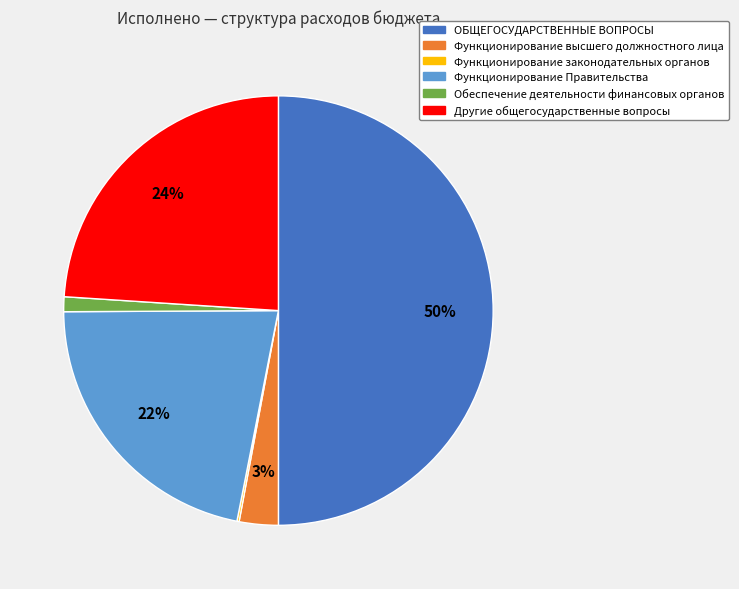

To the nearest percent, what is the average slice percentage?

17%